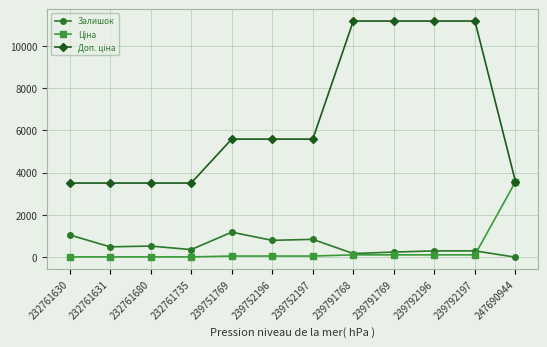

What is the maximum value shown in the chart?

11169.0